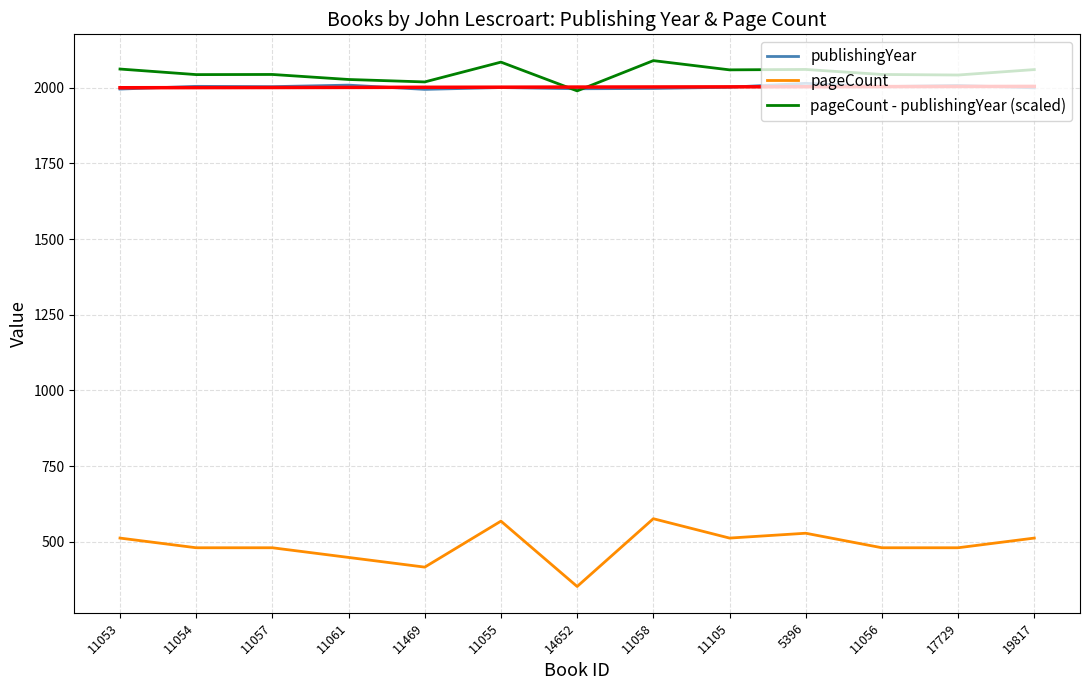

Where is the first local minimum for publishingYear?

11057